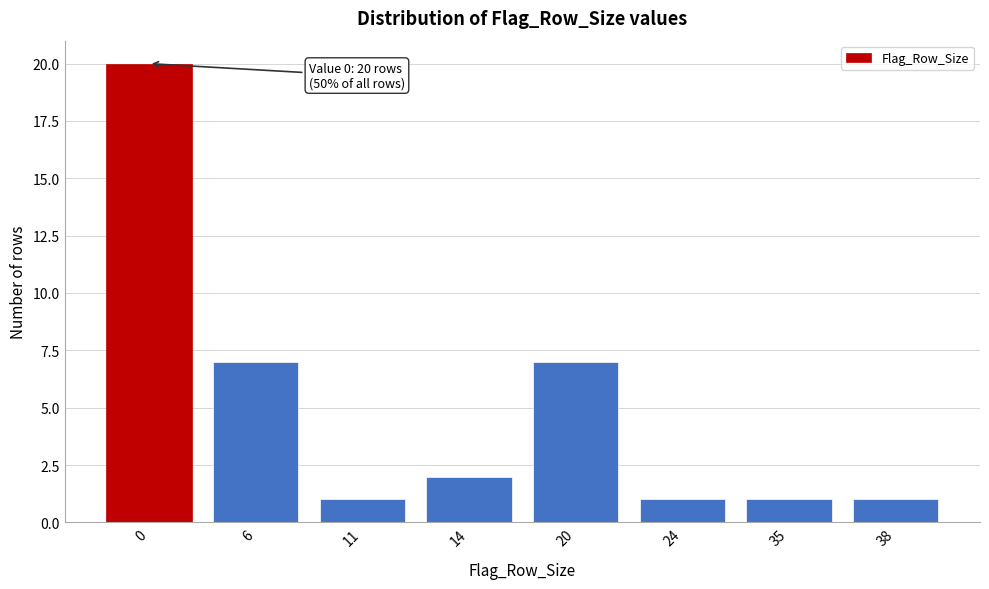

Reading left to right, transcribe all the data shown in this chart.

0=20	6=7	11=1	14=2	20=7	24=1	35=1	38=1